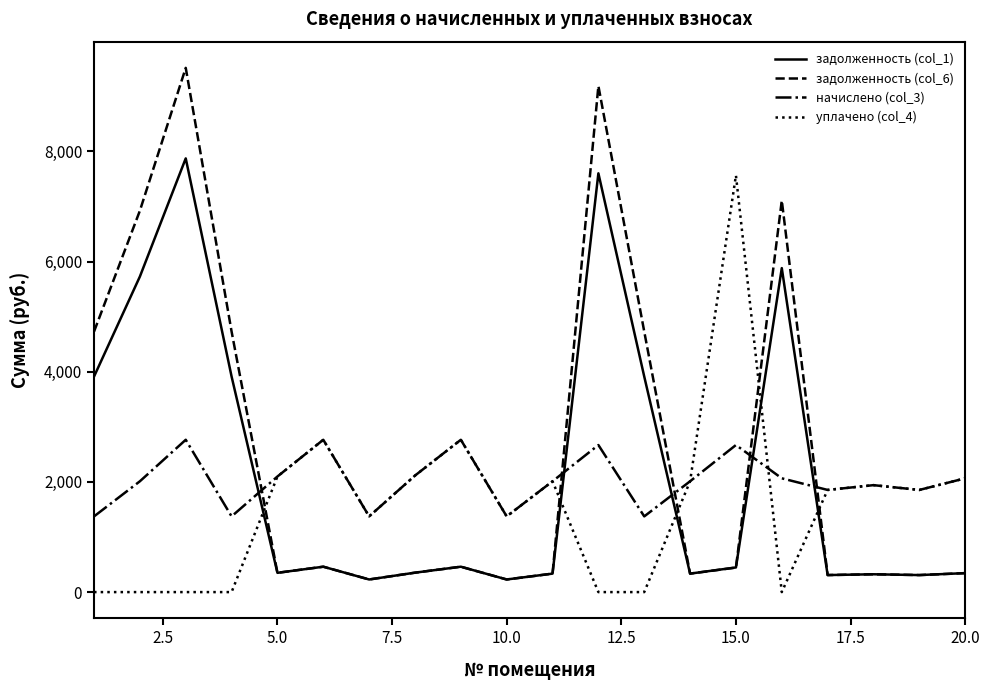

After their last crossing, which series has the higher values: уплачено (col_4) or задолженность (col_6)?

уплачено (col_4)